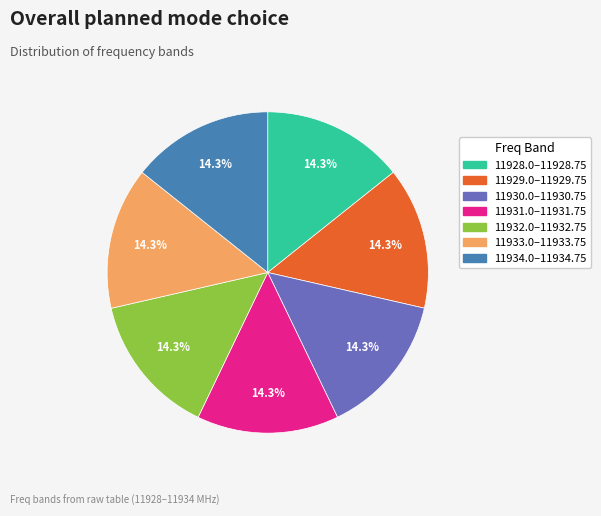

Does any single category account for the majority?

No